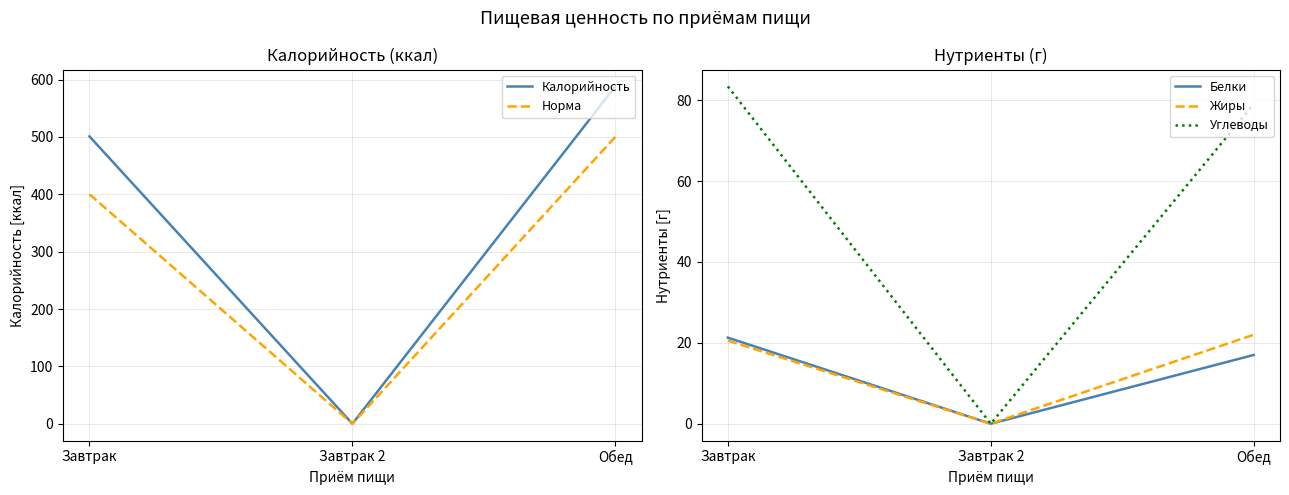

What is the spread (max minus min) of values at Завтрак?

480.4